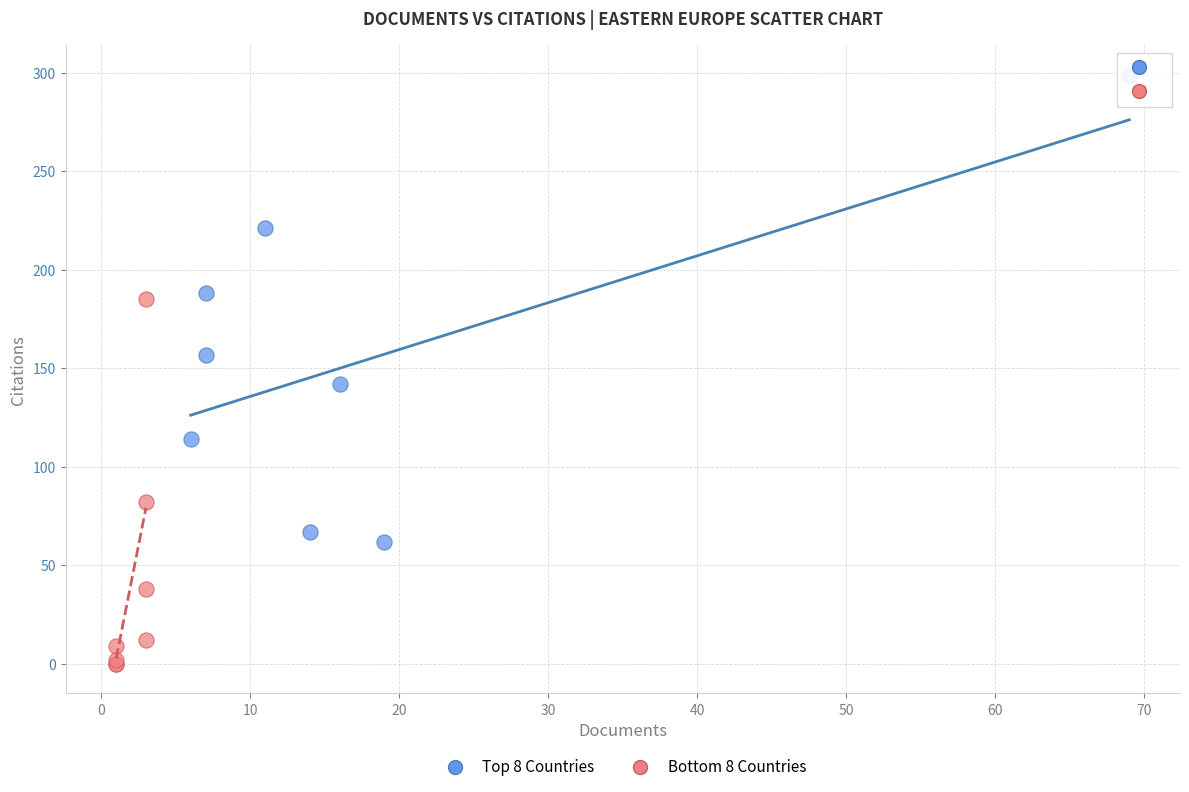

Which series reaches the maximum Y coordinate?

Top 8 Countries